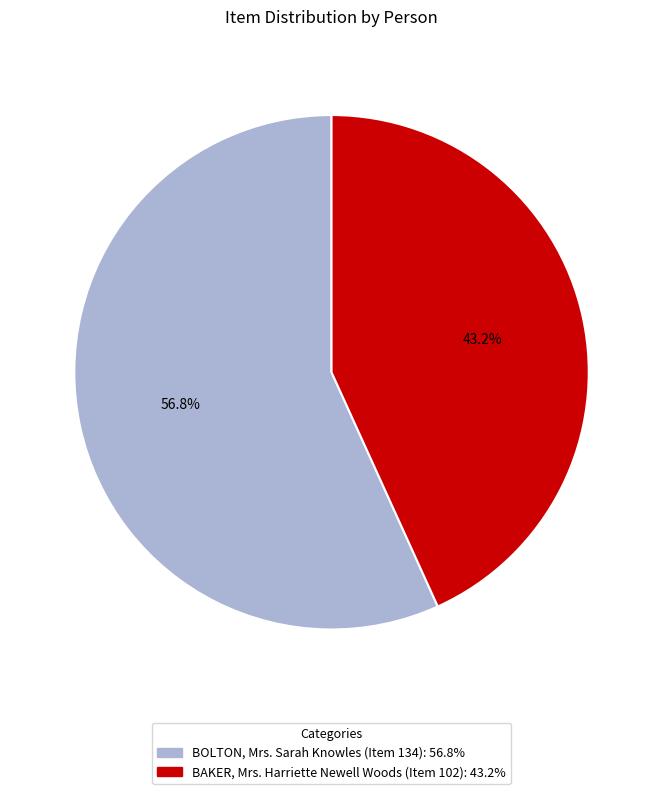

To the nearest percent, what is the combined percentage of BAKER, Mrs. Harriette Newell Woods (Item 102) and BOLTON, Mrs. Sarah Knowles (Item 134)?

100%